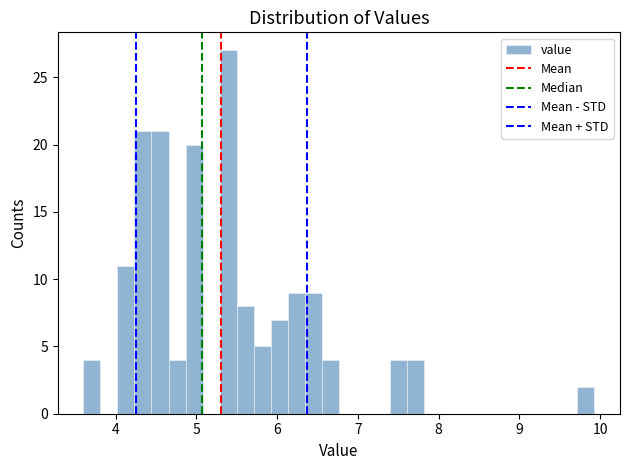

Read against the x-axis, roughly where is the centre of the tallest bar?

5.4